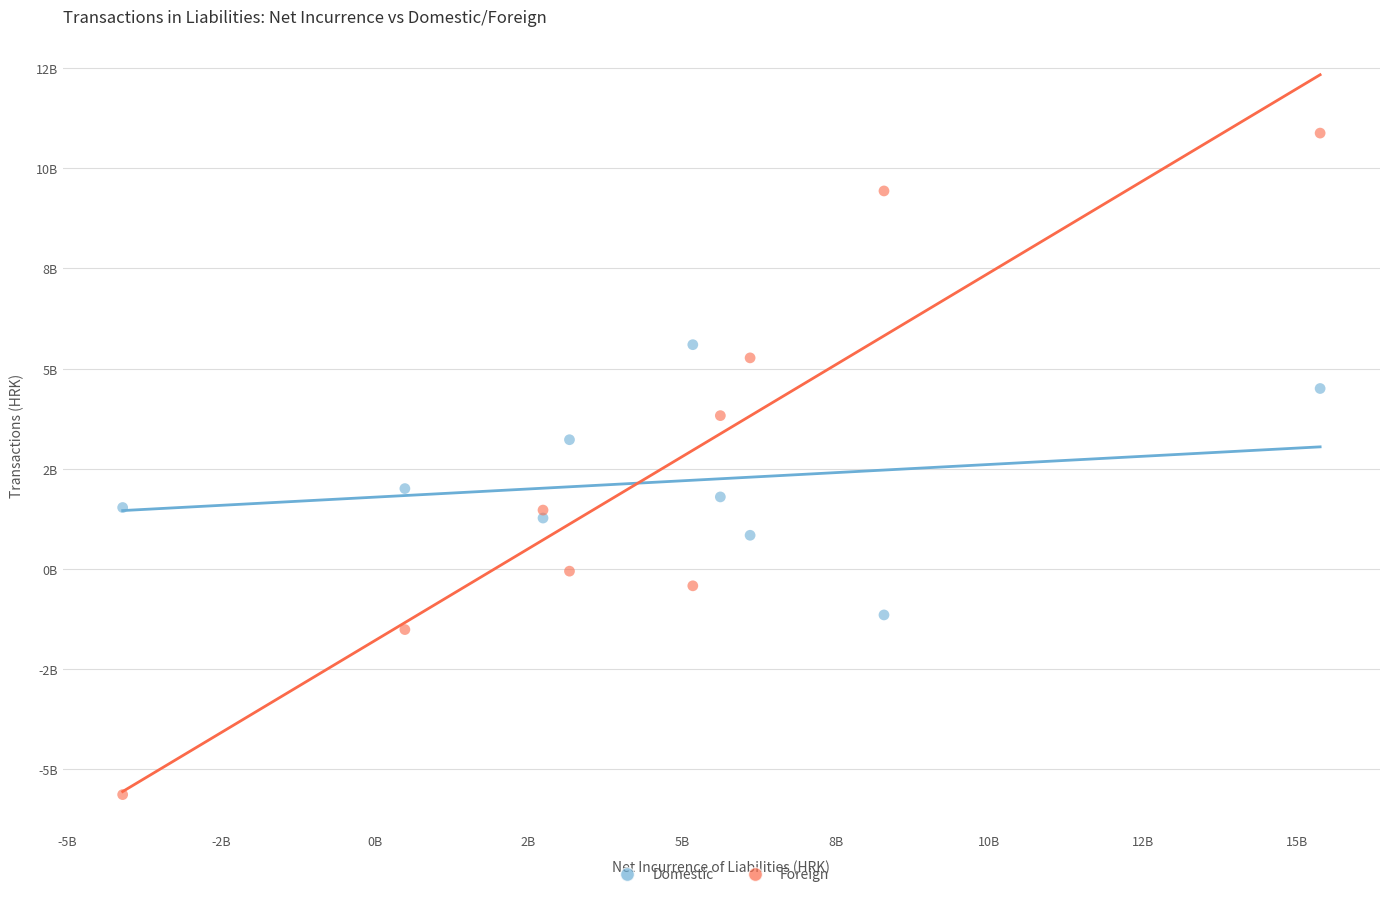

Which series has the largest Y range (max minus min)?

Foreign